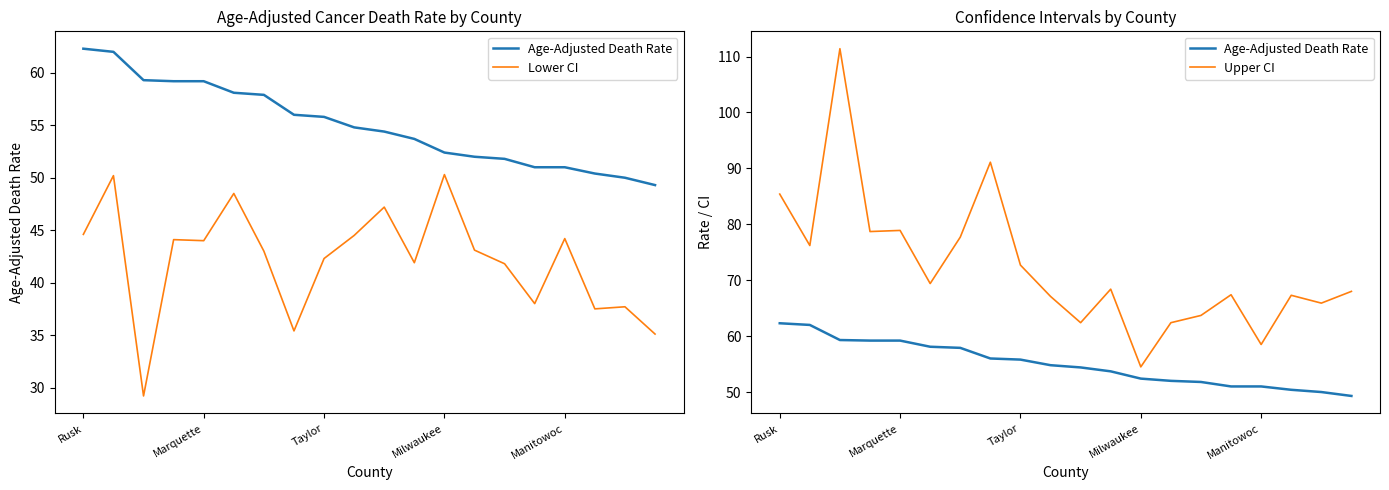

What is the greatest value displayed?

111.4